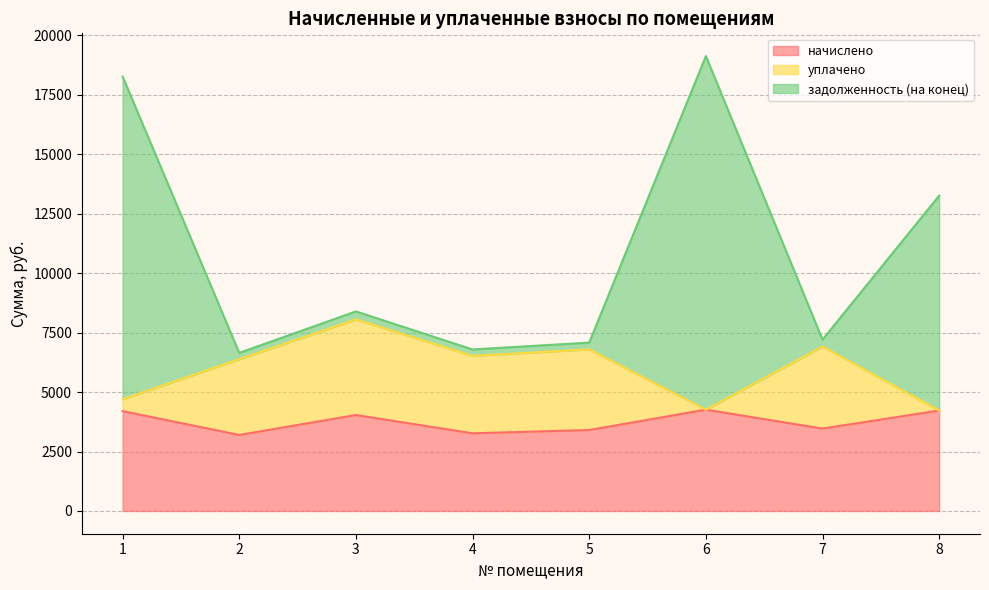

Where is начислено nearest to the value 3728?

7